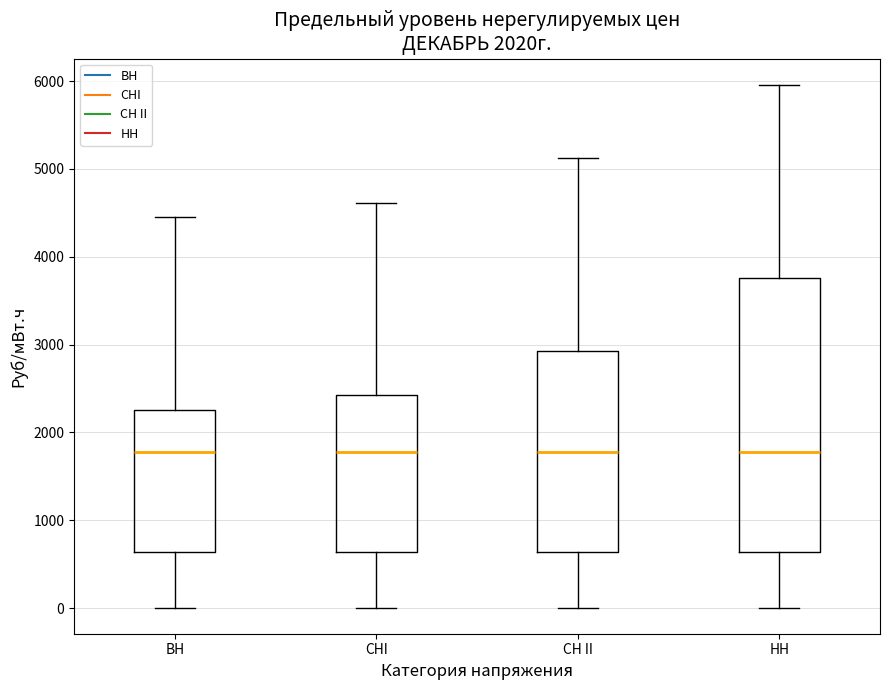

Reading left to right, transcribe this box plot: for each box, give where its median line is, the range the box spans, and where its two whiskers end, as read against the y-axis. The values are not printed on the chart, so give them approximately, as read against the axis.

ВН: median 1800, box 600 to 2300, whiskers 0 to 4500
СНI: median 1800, box 600 to 2400, whiskers 0 to 4600
СН II: median 1800, box 600 to 2900, whiskers 0 to 5100
НН: median 1800, box 600 to 3800, whiskers 0 to 6000